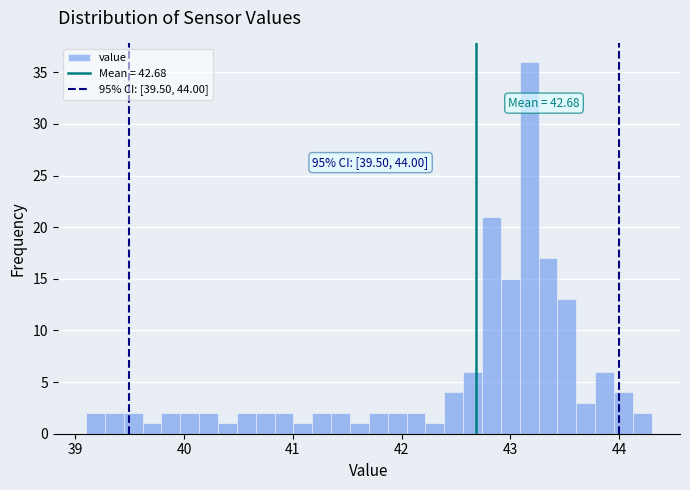

Around what value on the x-axis is the tallest bar? Give the approximate position of its centre, as read against the axis.

43.2